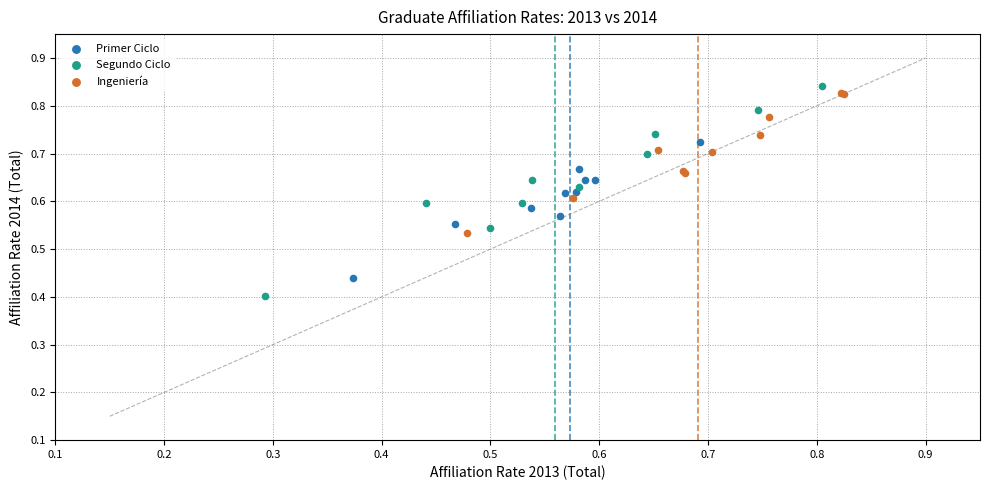

Which series reaches the minimum Y coordinate?

Segundo Ciclo